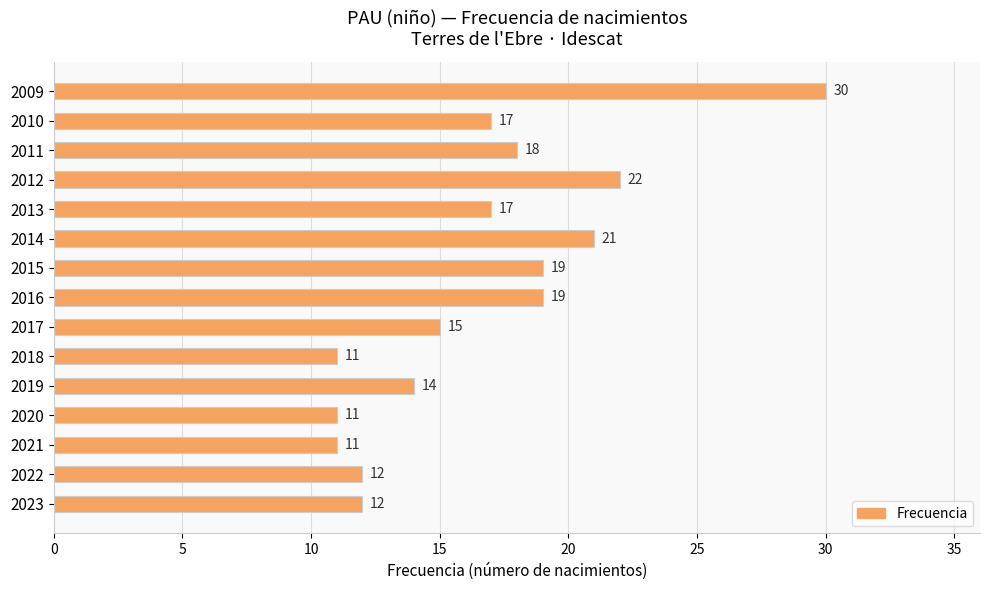

Reading bottom to top, what are all the values shown in this chart?

12	12	11	11	14	11	15	19	19	21	17	22	18	17	30